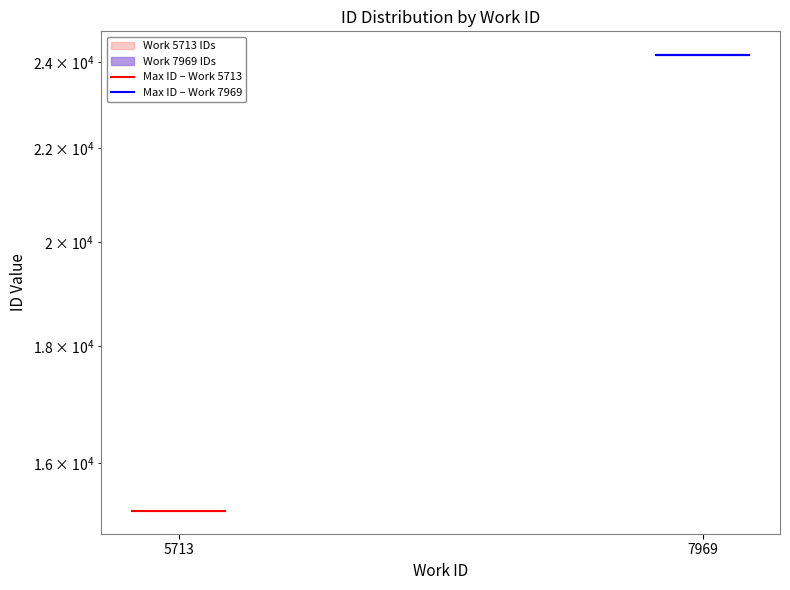

Rank the series by their average value, from lowest to highest.

Max ID – Work 5713, Max ID – Work 7969